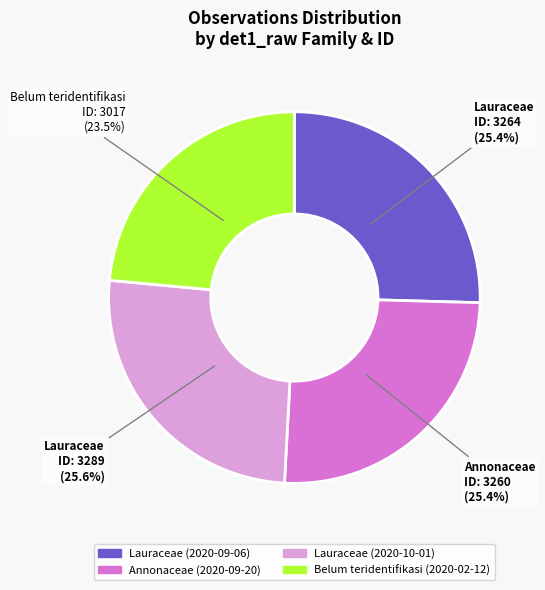

Does Belum teridentifikasi (2020-02-12) represent more than half of the total?

No